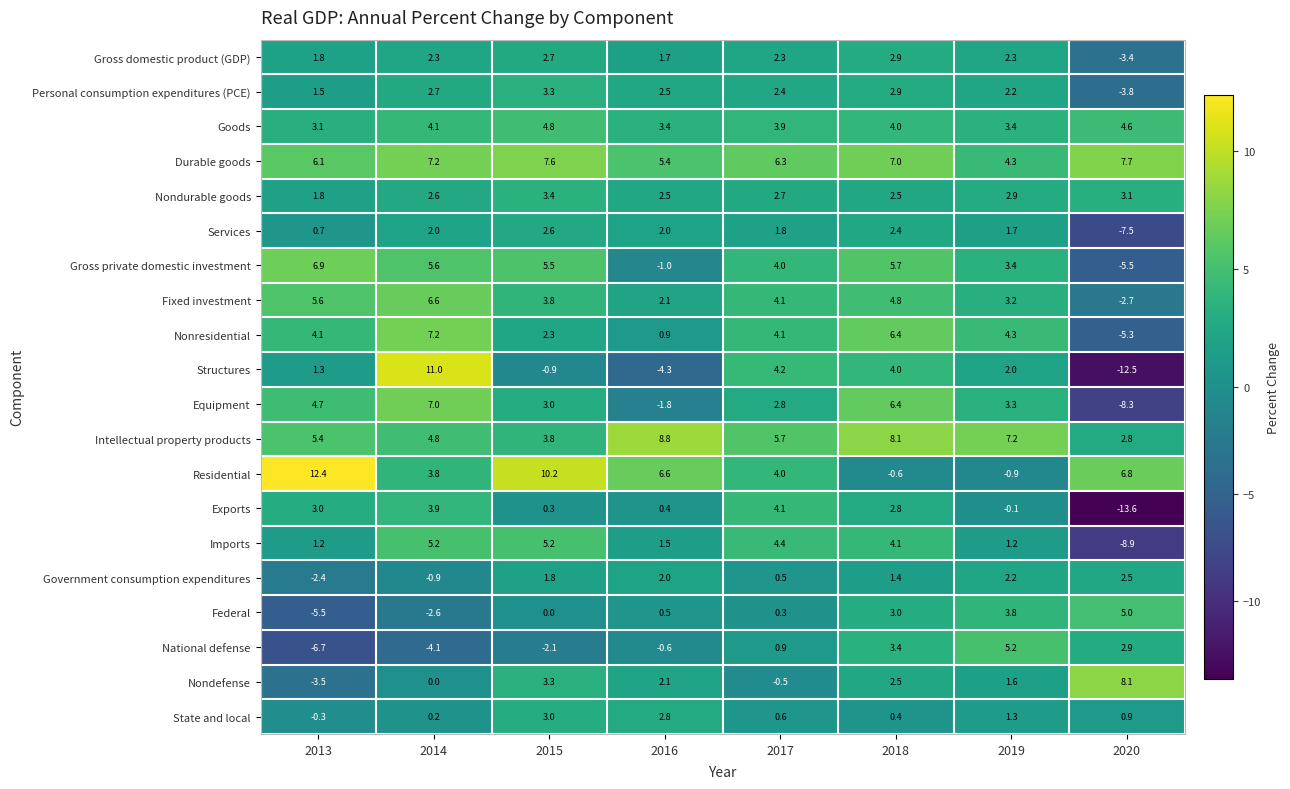

Which series changed the most between 2016 and 2019?

Residential